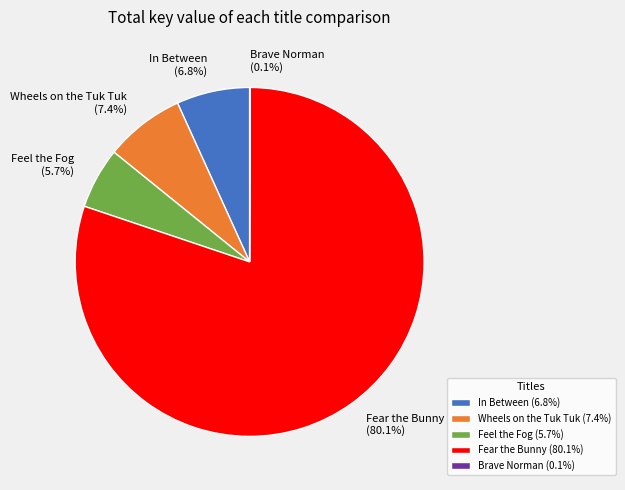

Which slice is the largest?

Fear the Bunny